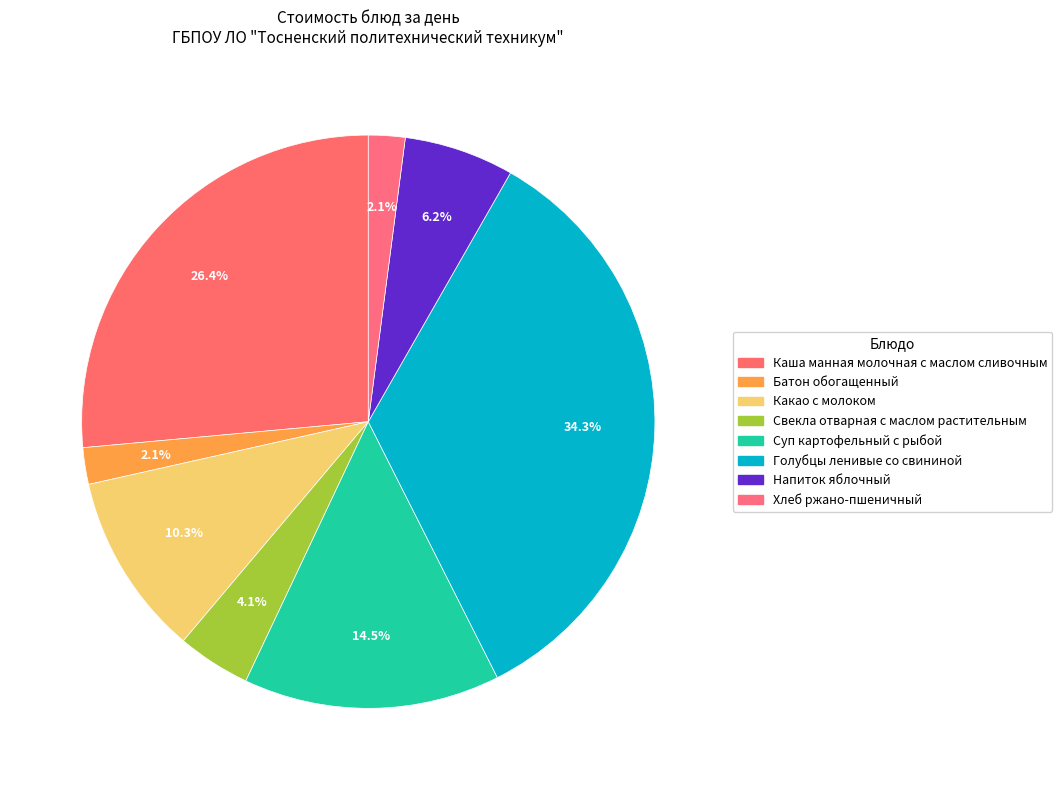

To the nearest percent, what percentage of the pie is Хлеб ржано-пшеничный?

2%